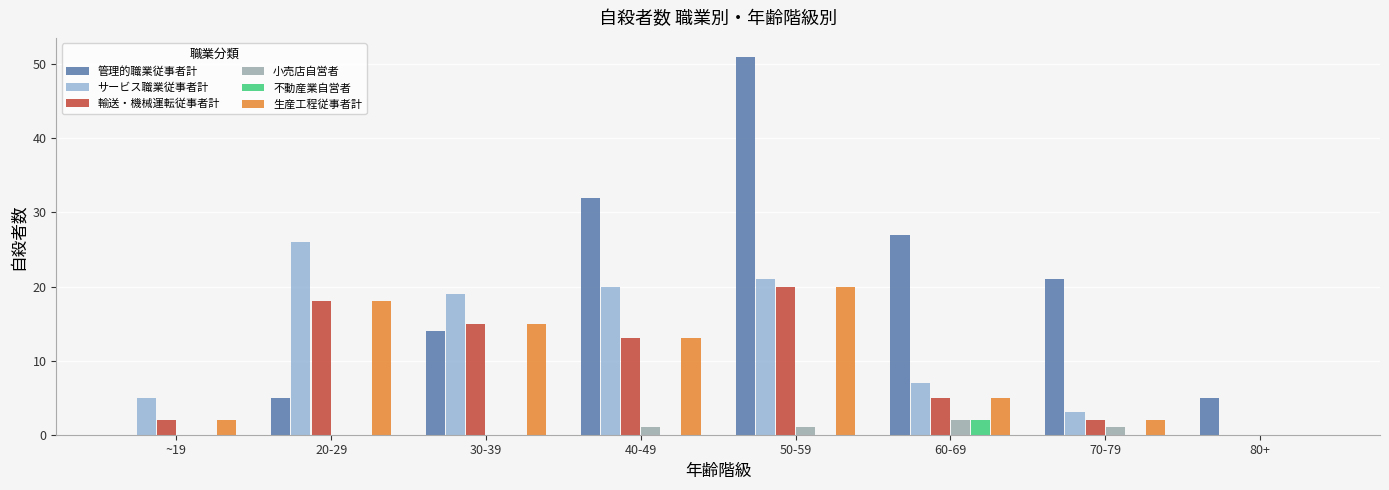

At which label does 輸送・機械運転従事者計 reach its peak?

50-59